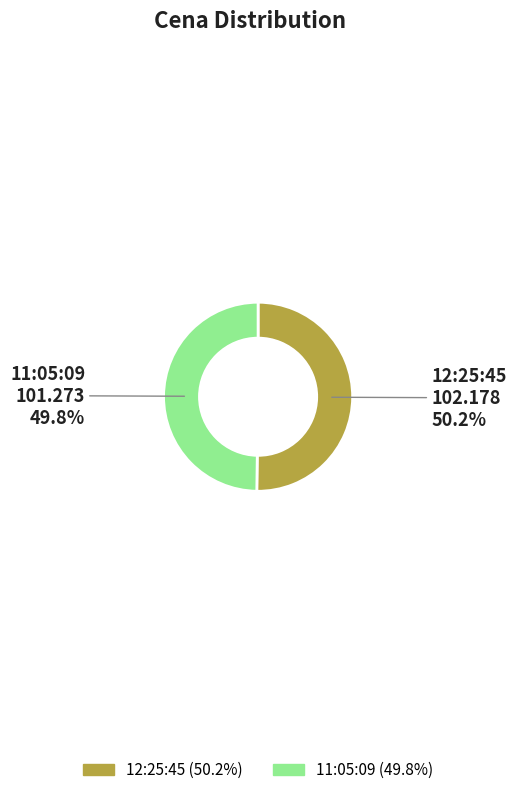

Is there a majority slice in this chart?

Yes